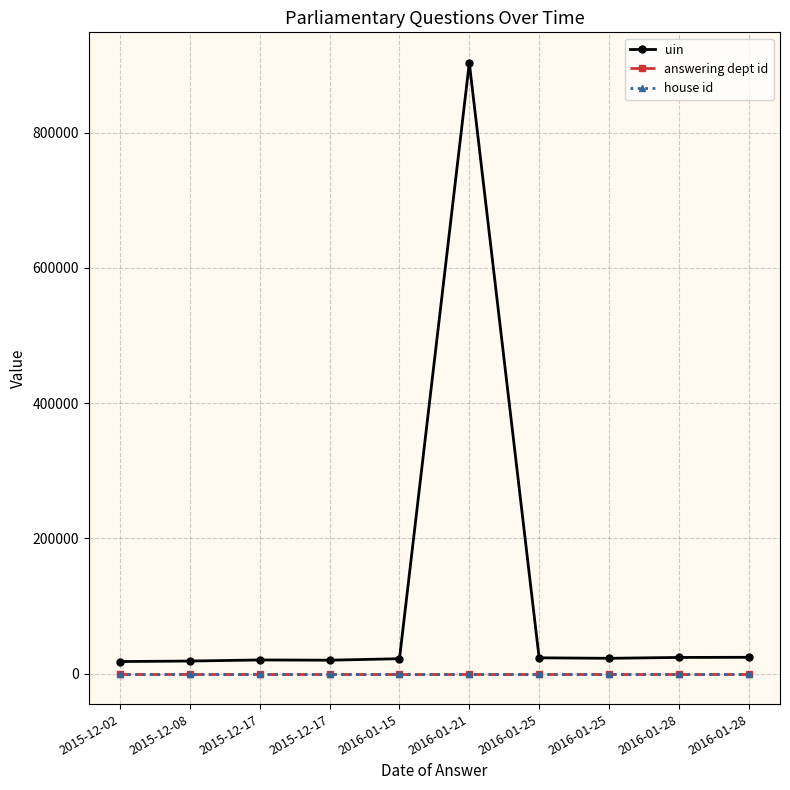

The uin series shows 20115 at 2015-12-17. True or false?

True